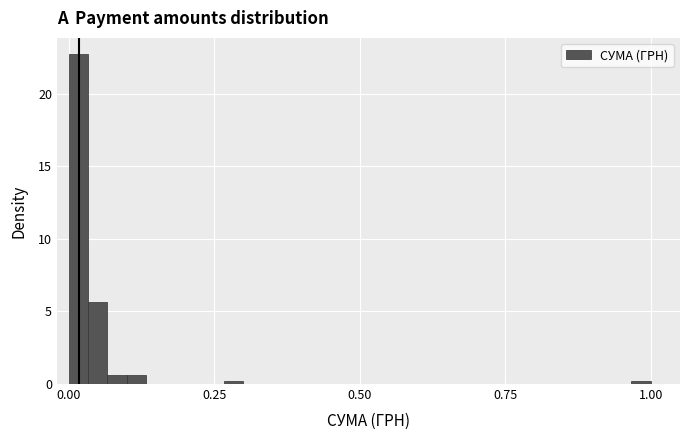

Read against the x-axis, roughly where is the centre of the tallest bar?

0.00